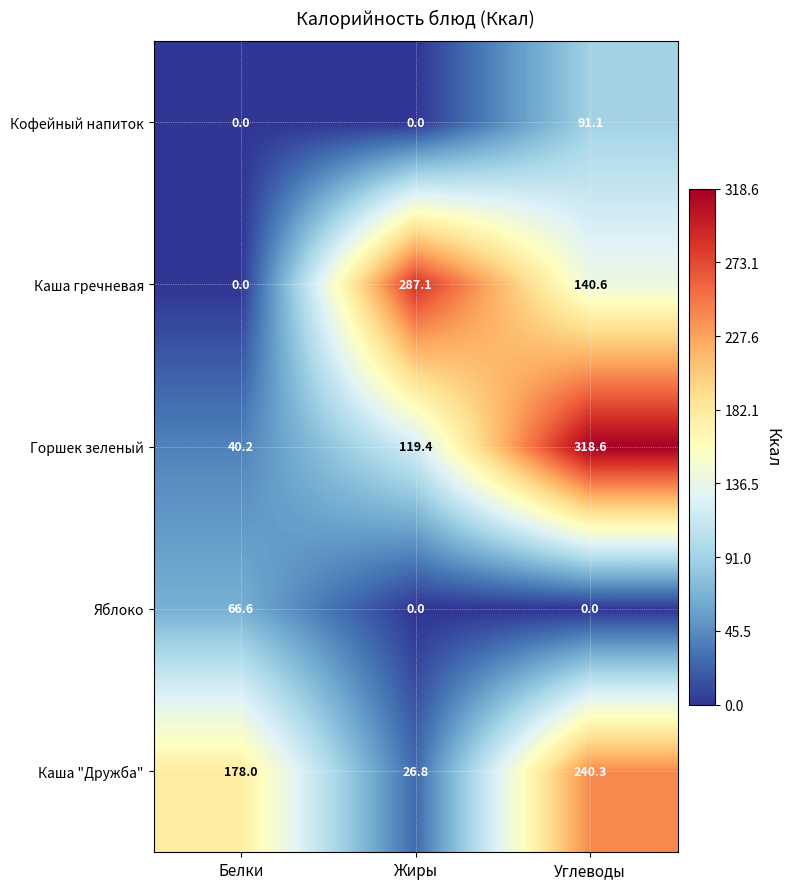

At which category is the sum across all series the highest?

Углеводы